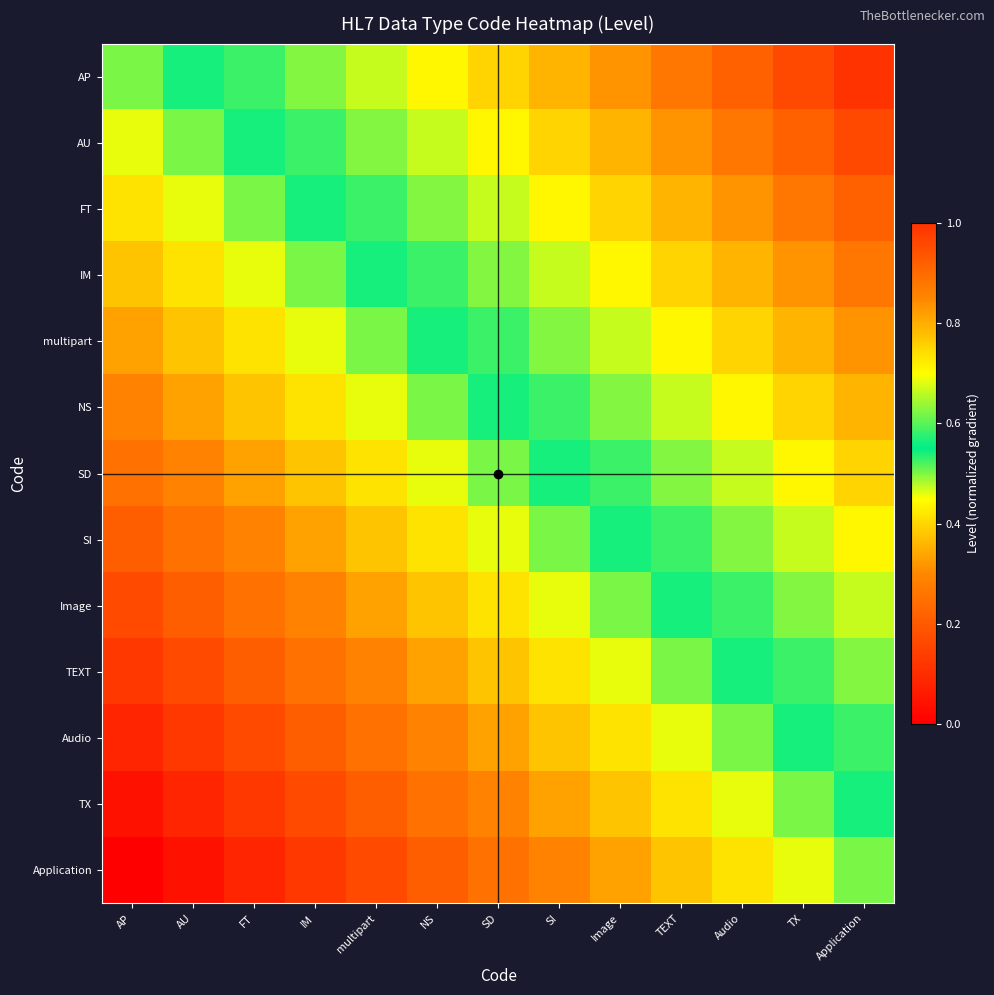

Count the number of categories in the chart.

13